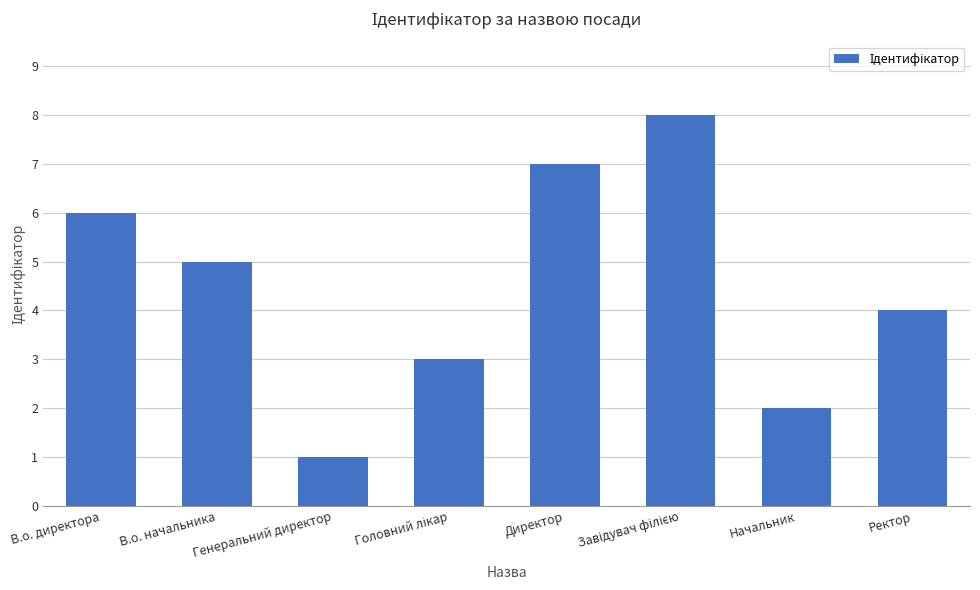

What is the label of the 6th bar from the right?

Генеральний директор